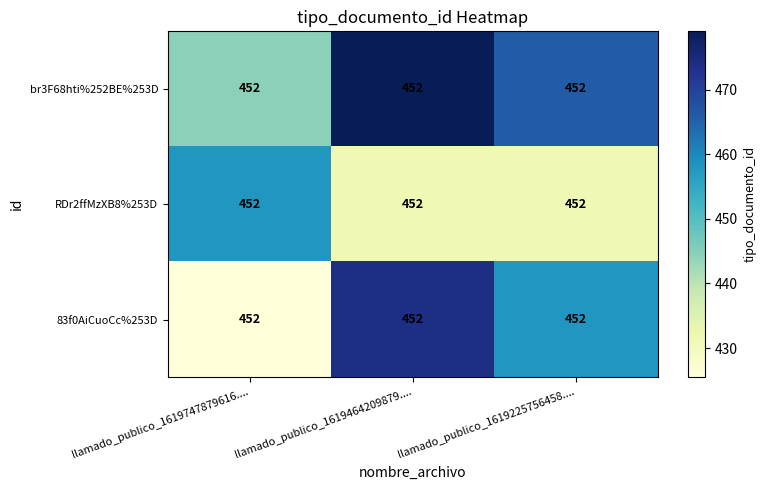

Rank the series by their maximum value, from highest to lowest.

br3F68hti%252BE%253D, 83f0AiCuoCc%253D, RDr2ffMzXB8%253D